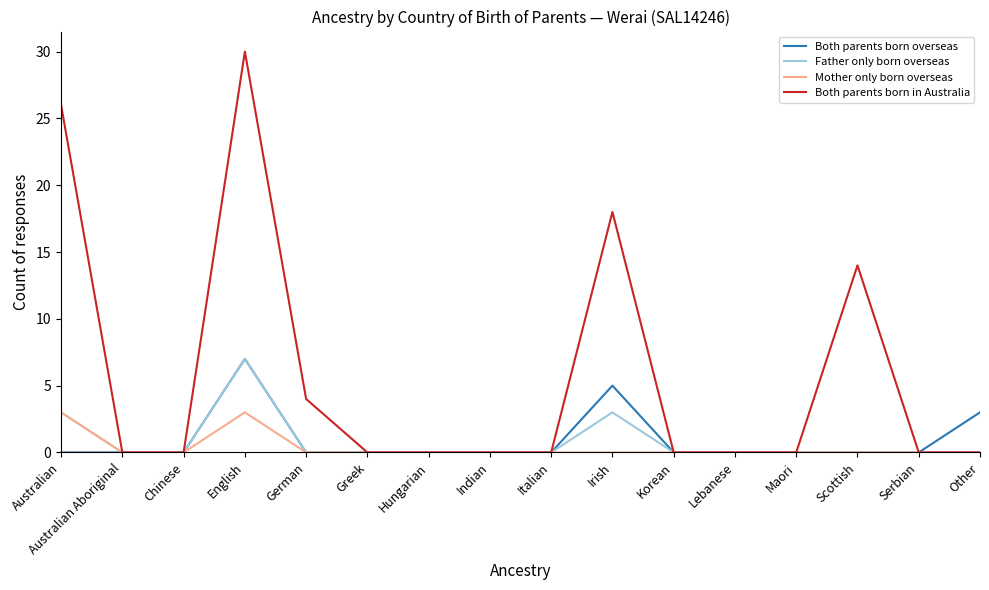

What are all the series names shown in the legend?

Both parents born overseas, Father only born overseas, Mother only born overseas, Both parents born in Australia